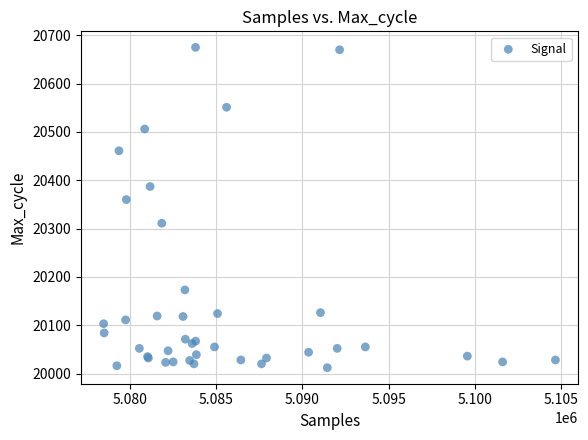

What Y value in the scatter plot is closest to 20343?

20360